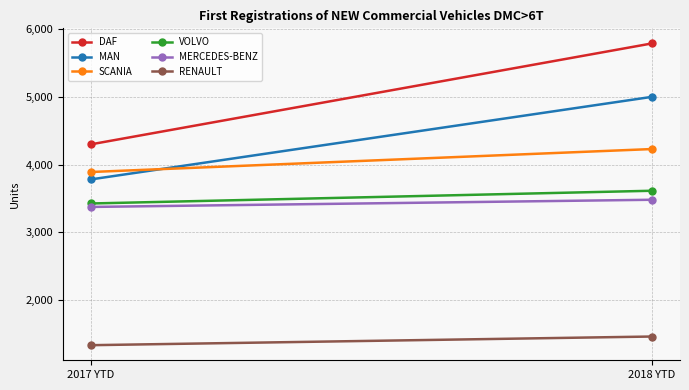

What is the approximate value of MAN at 2018 YTD, to the nearest 10?

5000